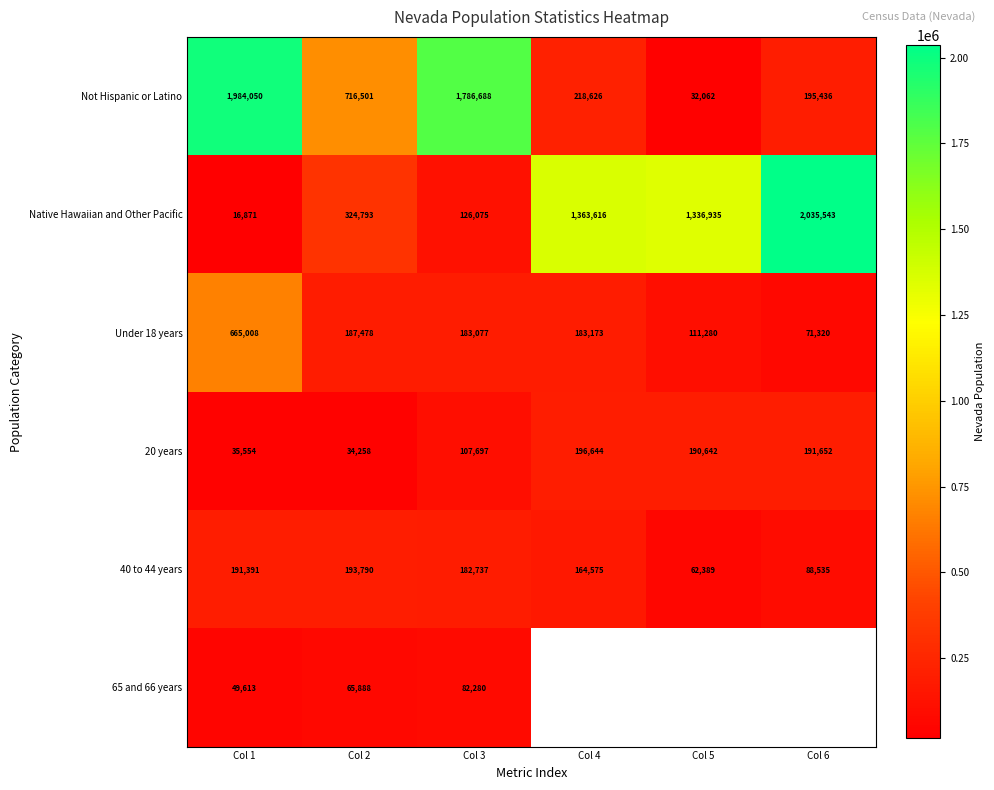

What is the difference between the 20 years values at Col 1 and Col 4?

161090